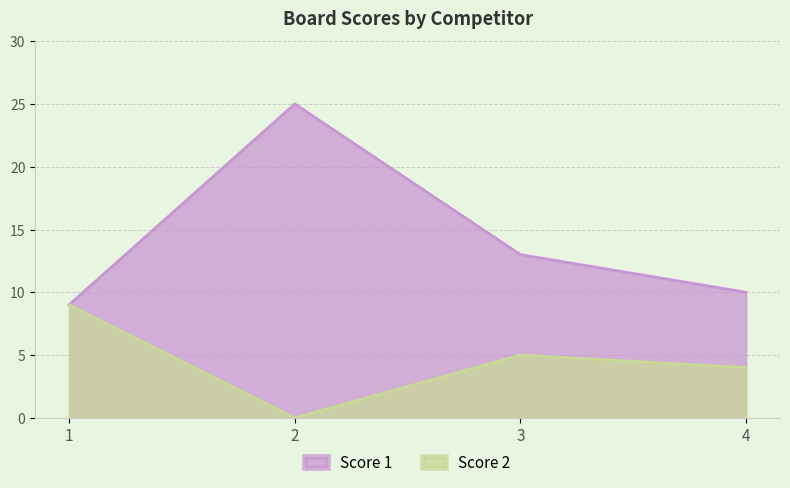

Which series has the widest spread of values?

Score 1